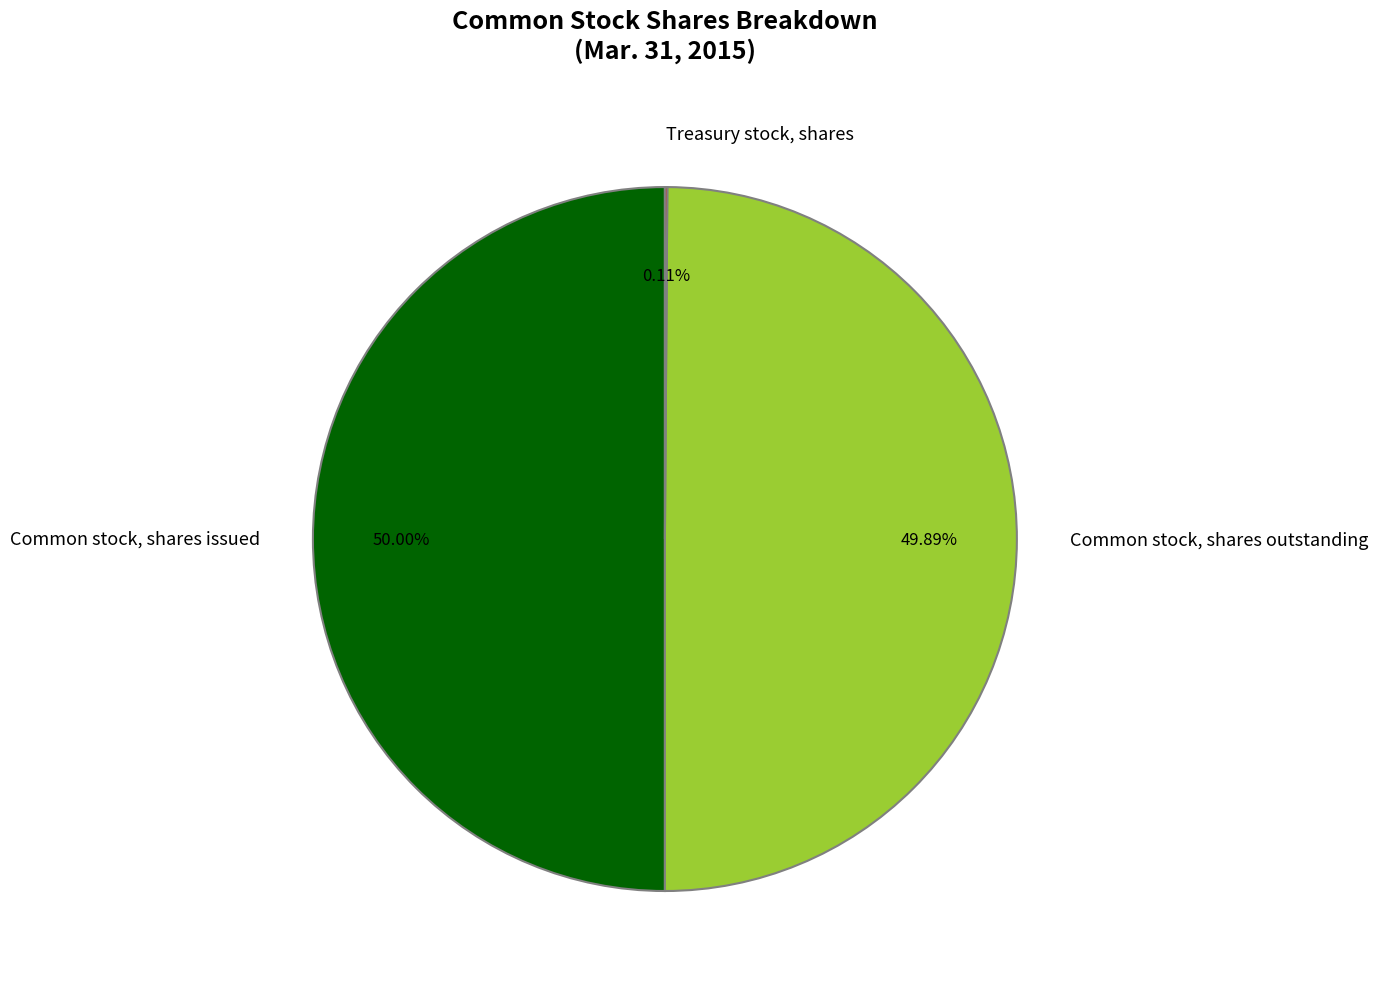

Do Common stock, shares outstanding and Common stock, shares issued together represent more than half of the pie?

Yes